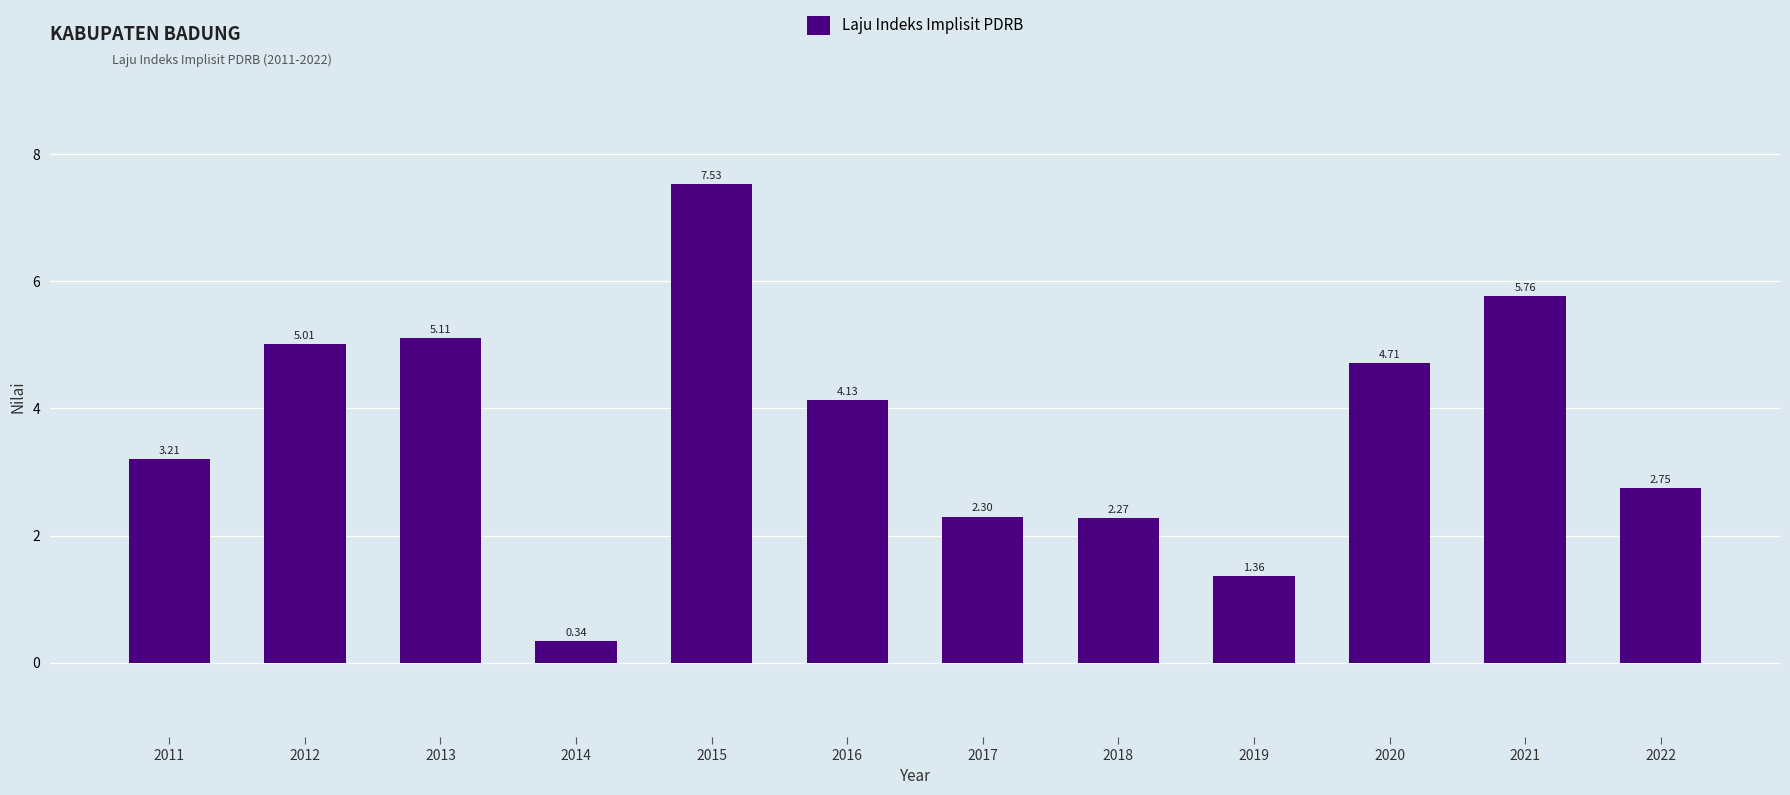

True or false: the data shows 1.3 at 2013.

False